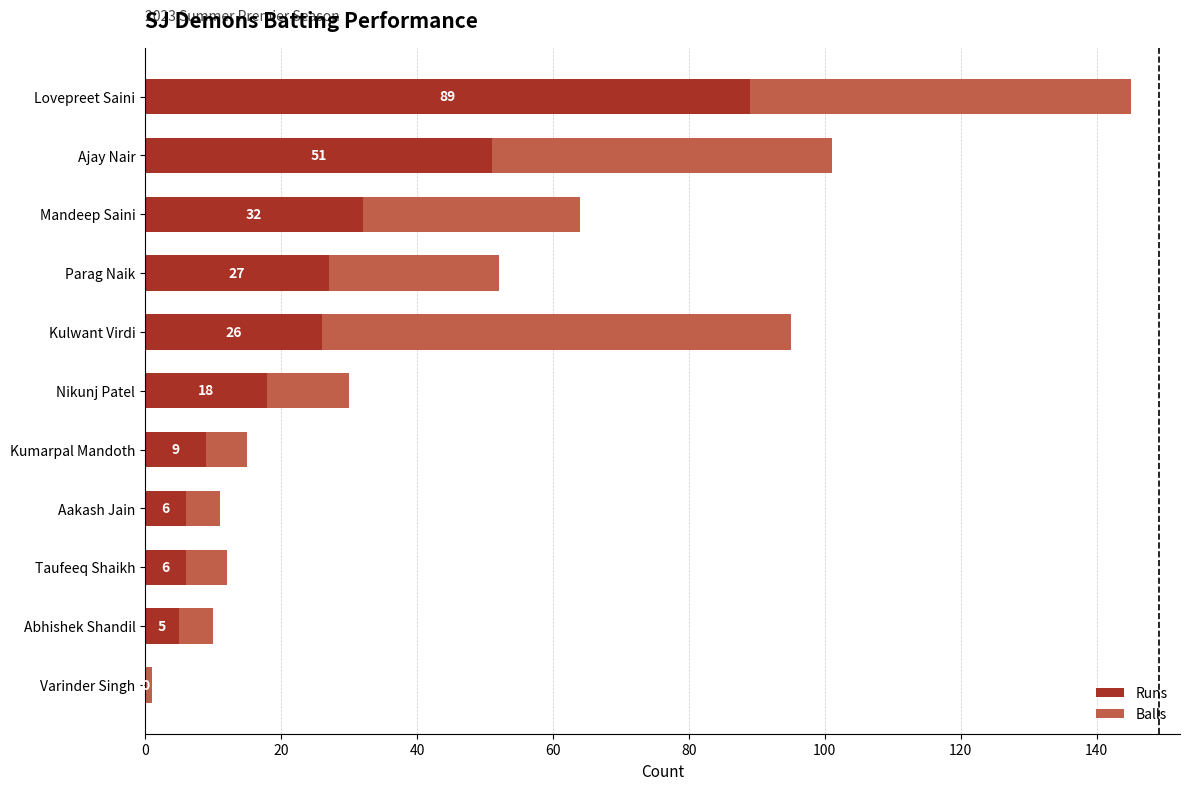

What are all the series names shown in the legend?

Runs, Balls